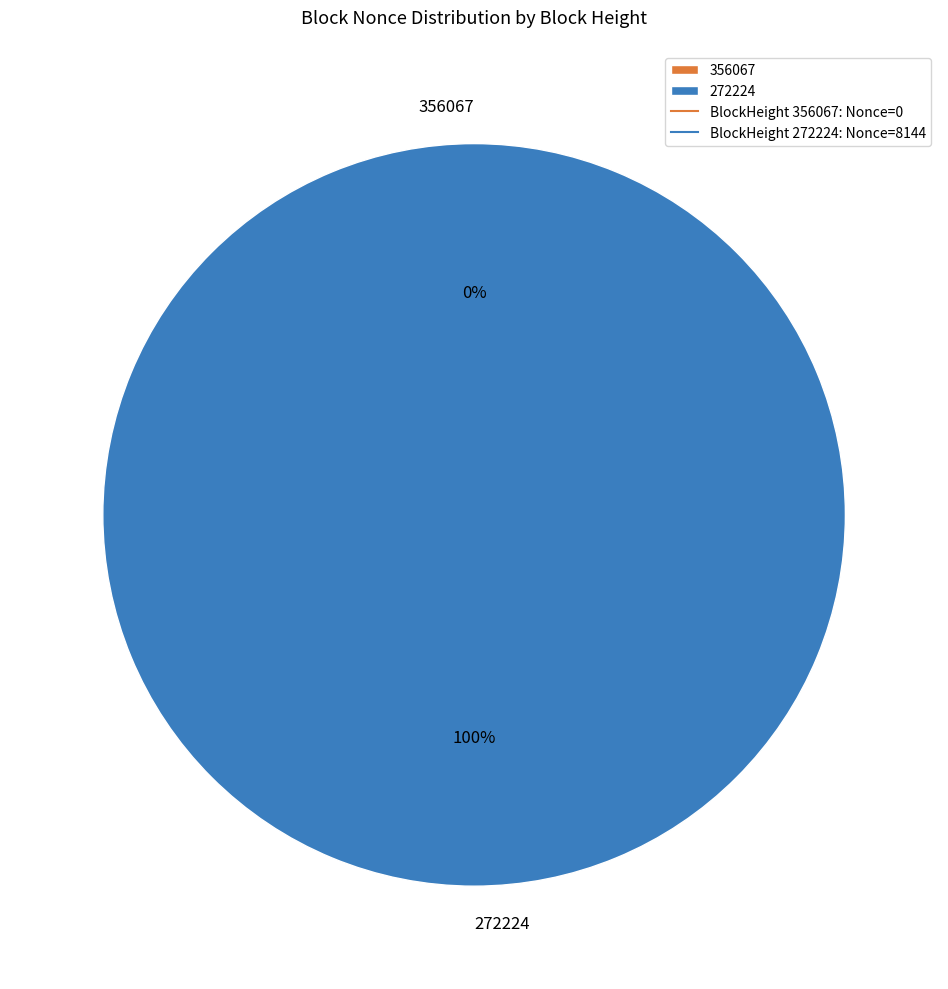

What is the majority slice?

272224